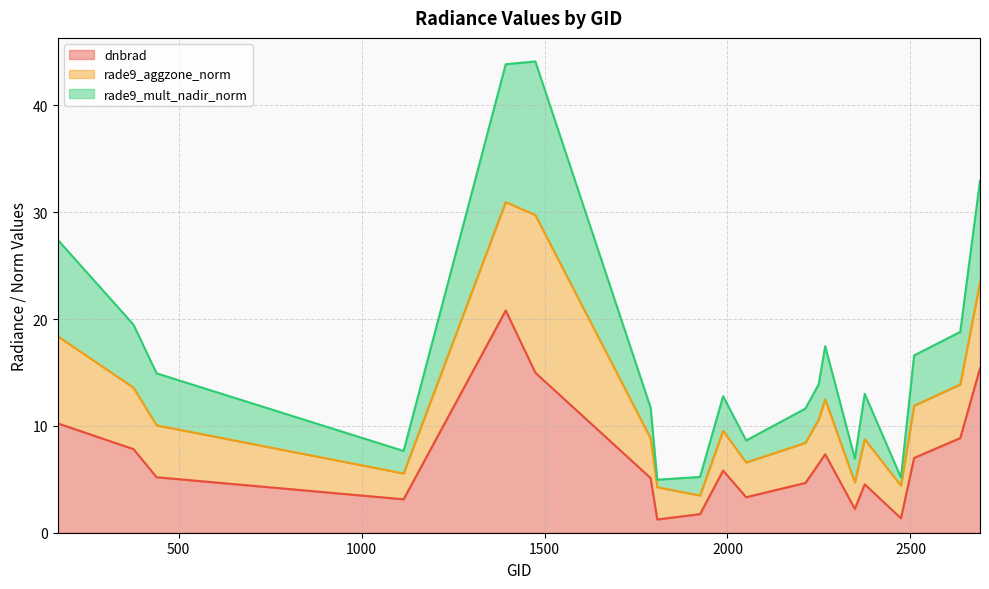

What is the lowest value of the dnbrad series?

1.2